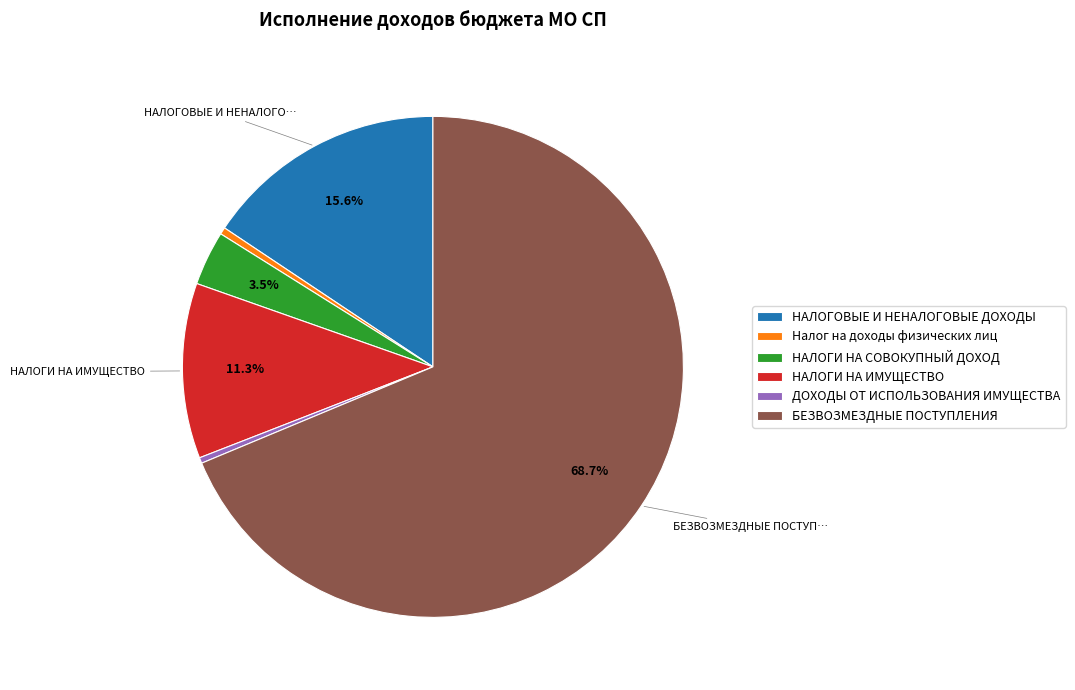

Is it true that Налог на доходы физических лиц is 0% of the pie?

True